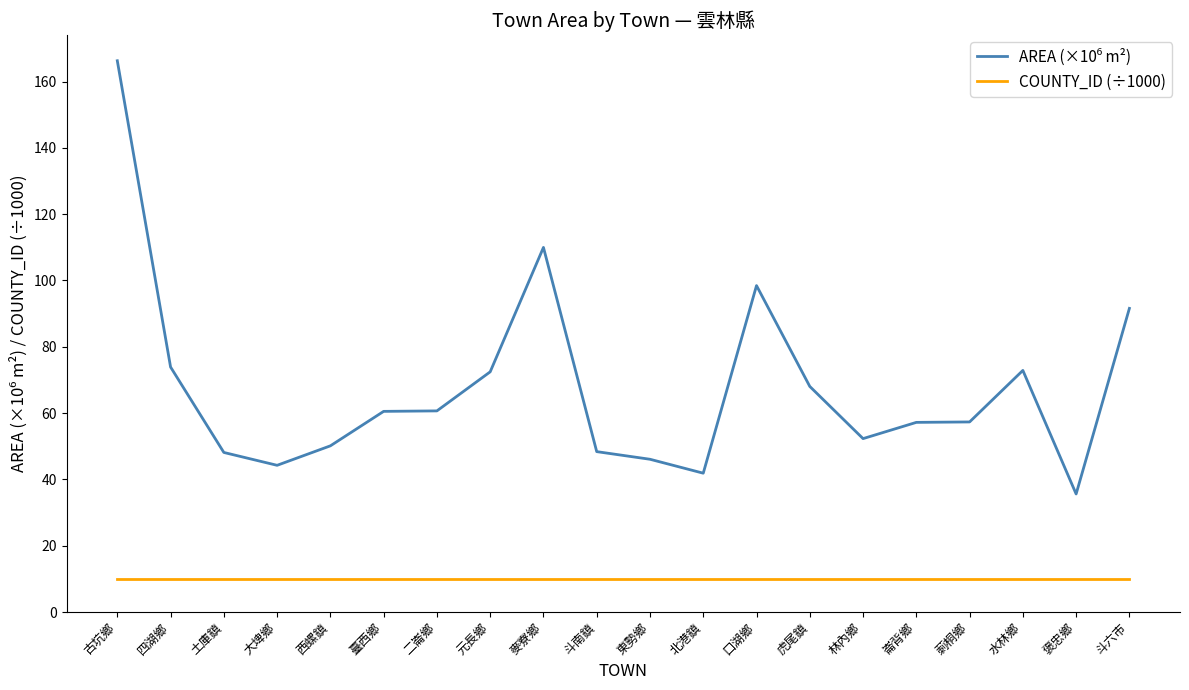

What is the difference between the highest and lowest values at 水林鄉?

62.9